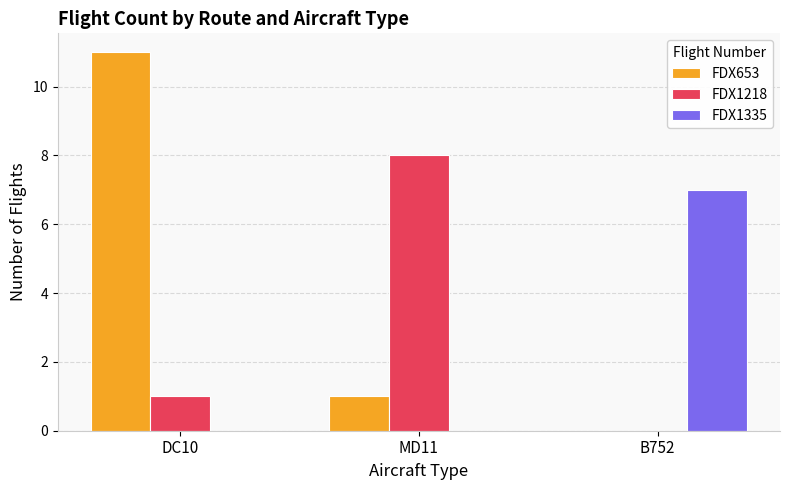

Where is FDX1218 nearest to the value 4?

DC10